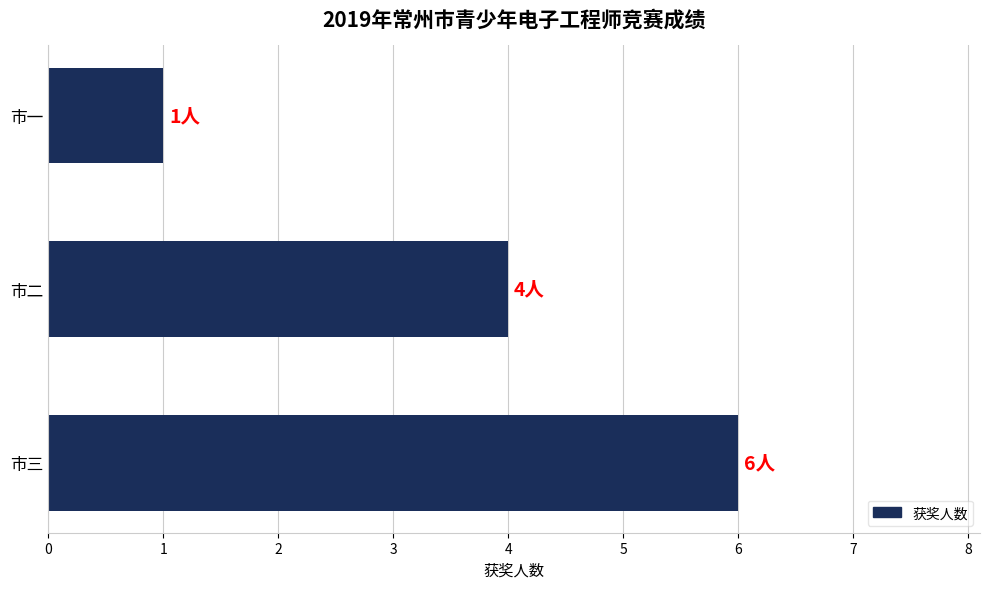

Count the values in the range 1 to 6.

3